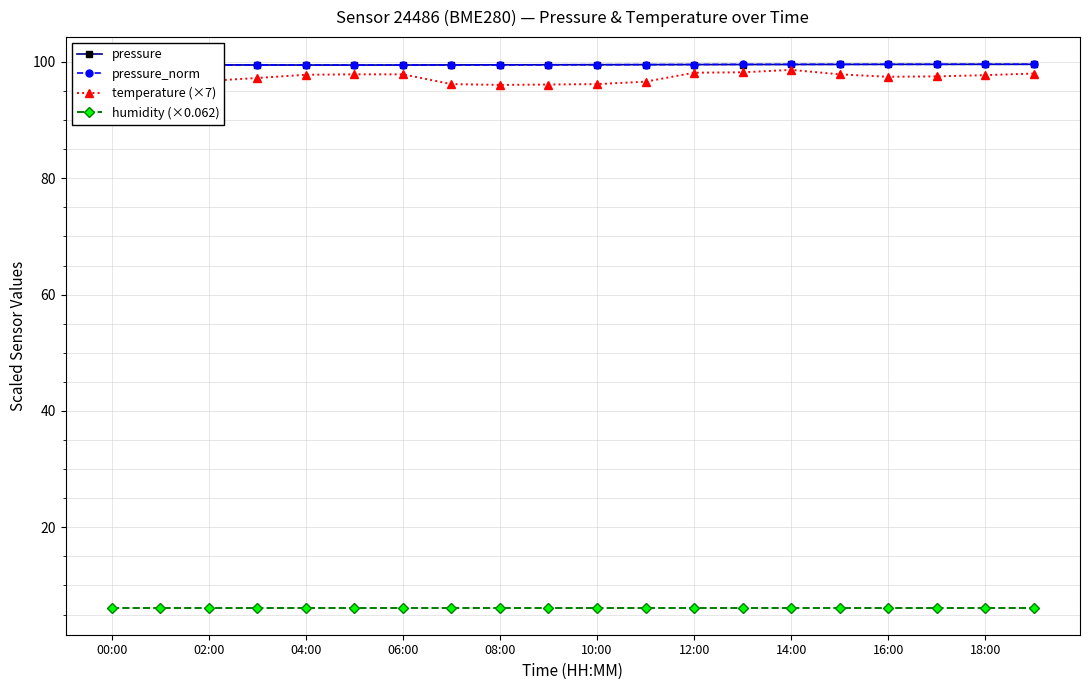

True or false: temperature (×7) and humidity (×0.062) intersect in this chart.

False